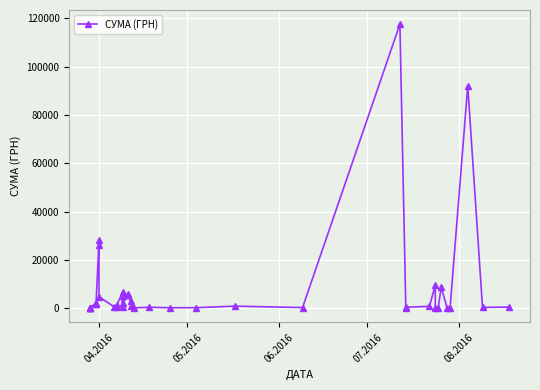

What is the difference between the maximum and minimum values?

117557.6